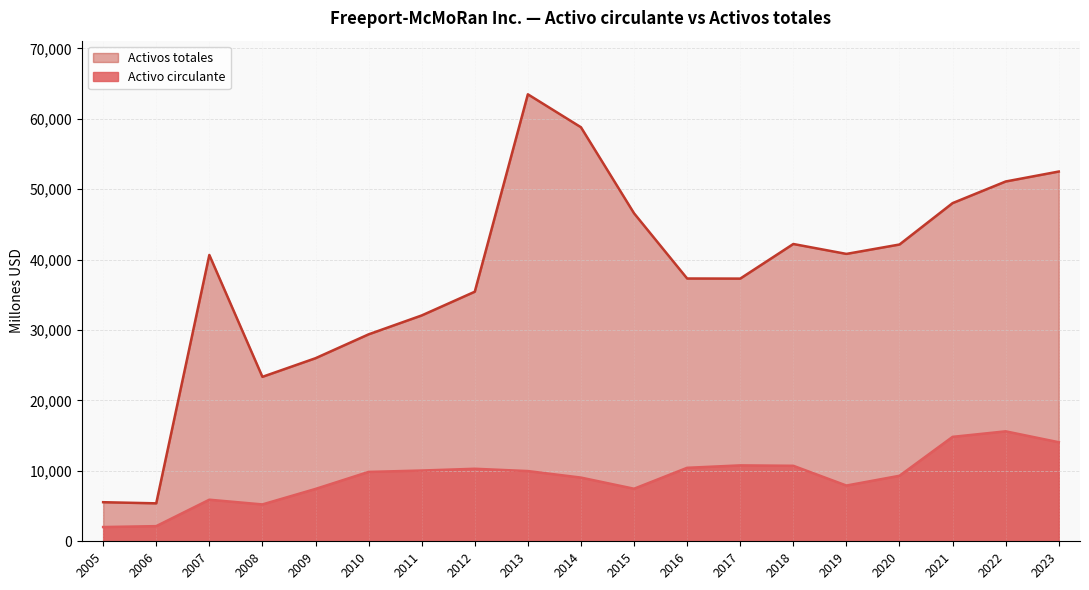

How many lines are shown in the chart?

2